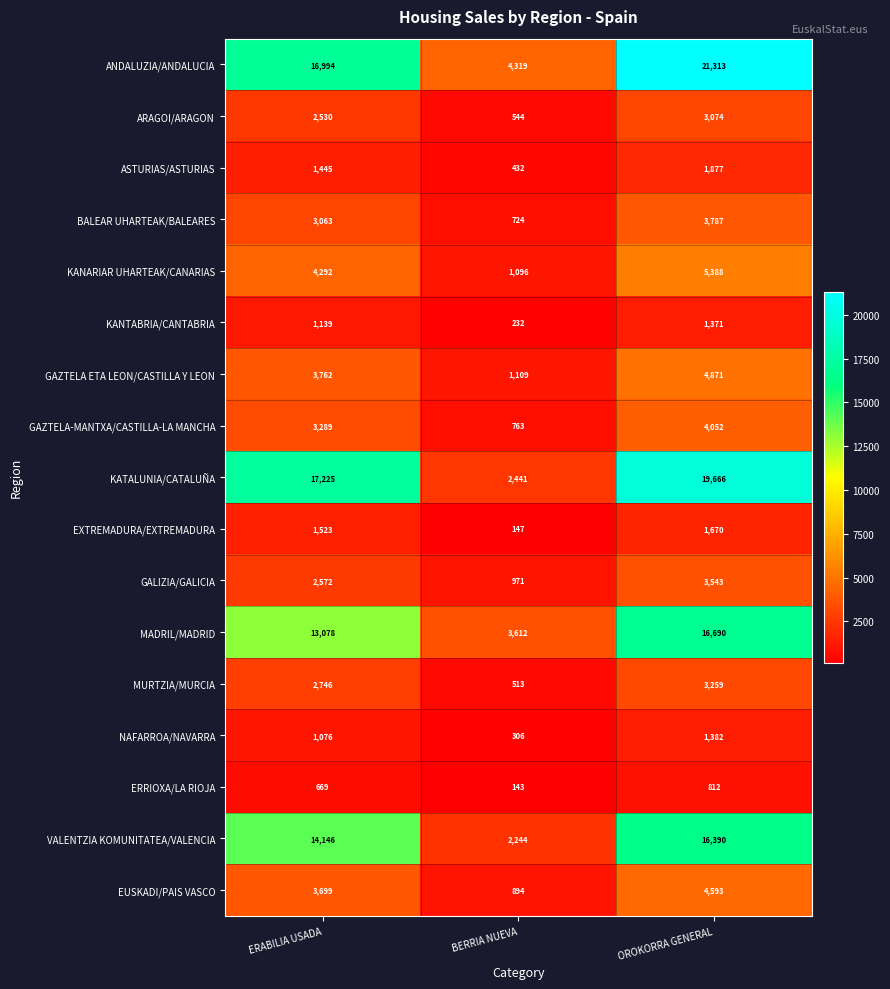

Which series has the largest range (max minus min)?

KATALUNIA/CATALUÑA